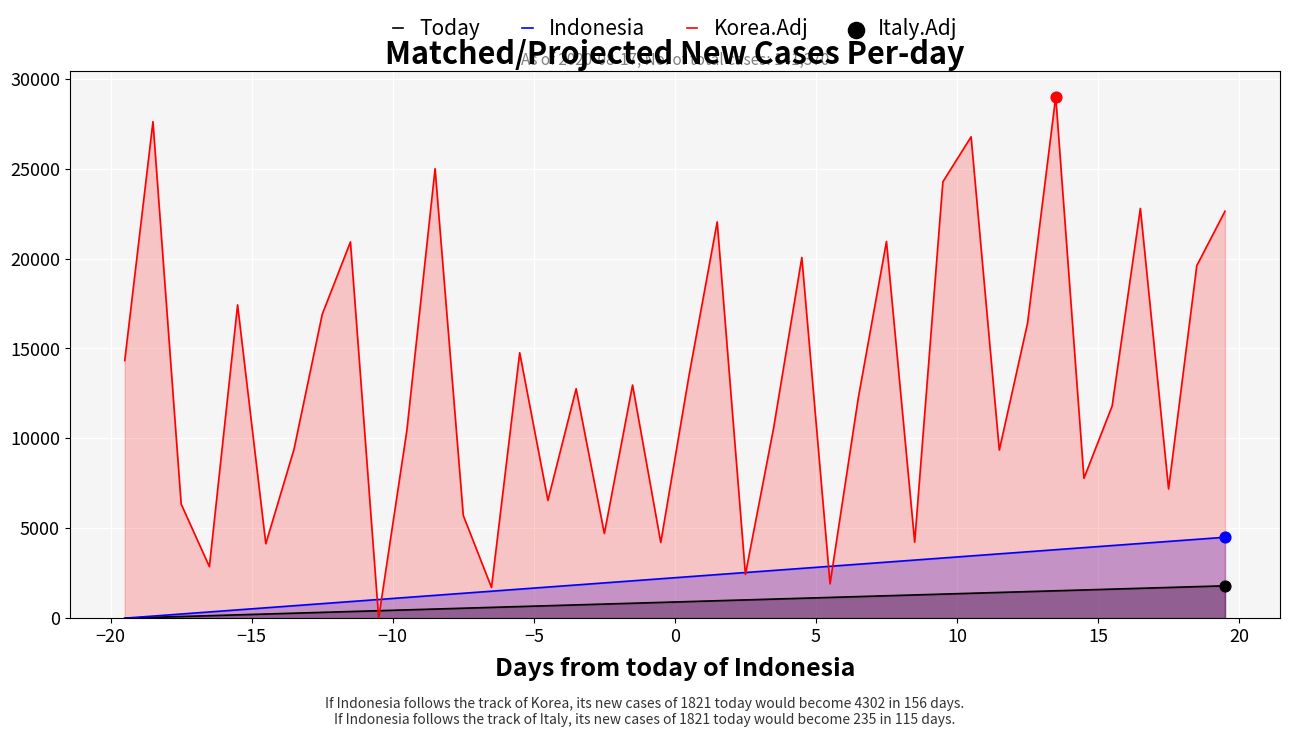

Which series contains the highest Y value?

Korea.Adj